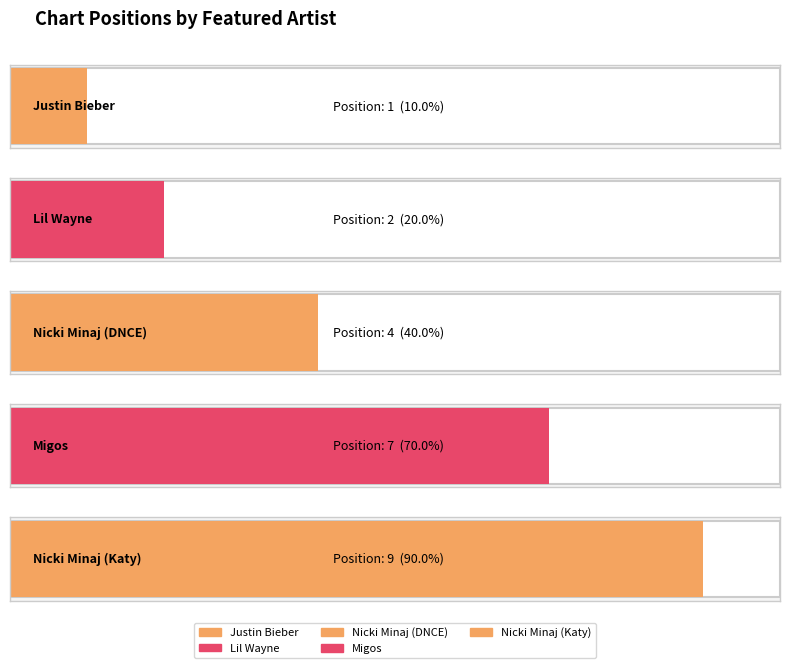

Are the bars grouped side by side (vs. stacked)?

No